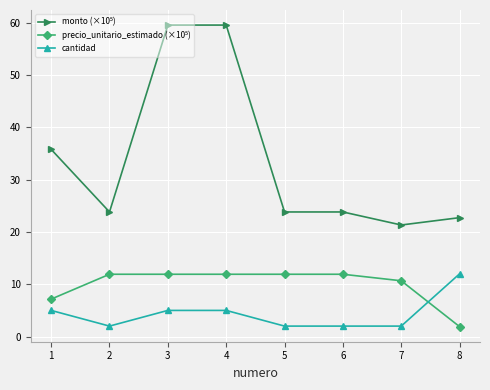

What is the value of the cantidad point at the 8th from the left?

12.0